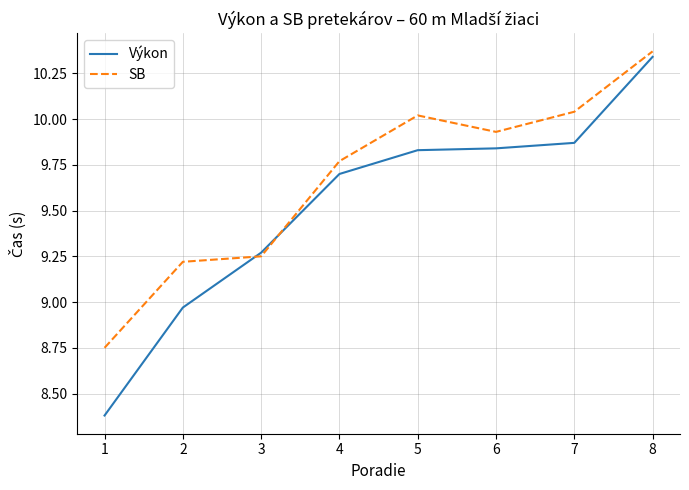

True or false: Výkon has more than 2 interior local peaks.

False